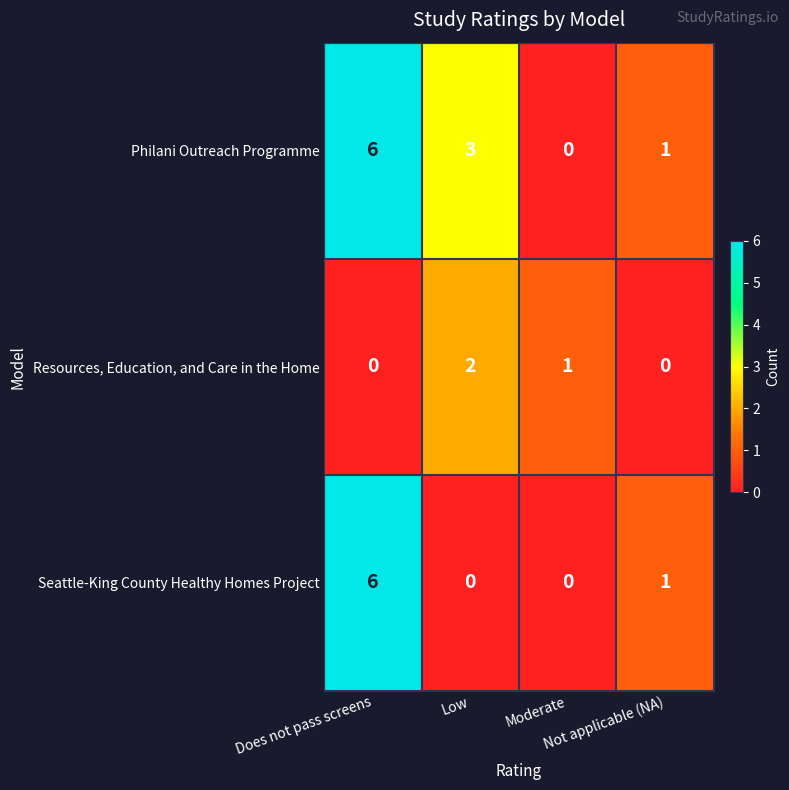

Count the number of categories in the chart.

4